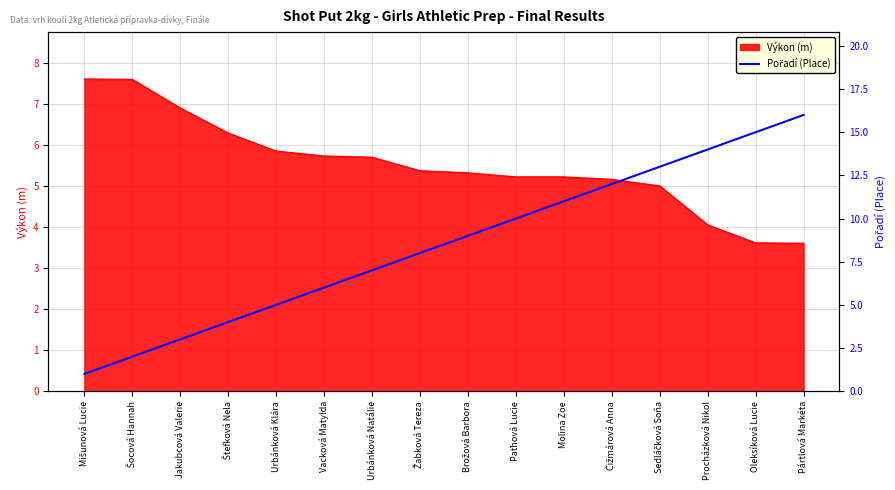

What is the smallest value displayed?

1